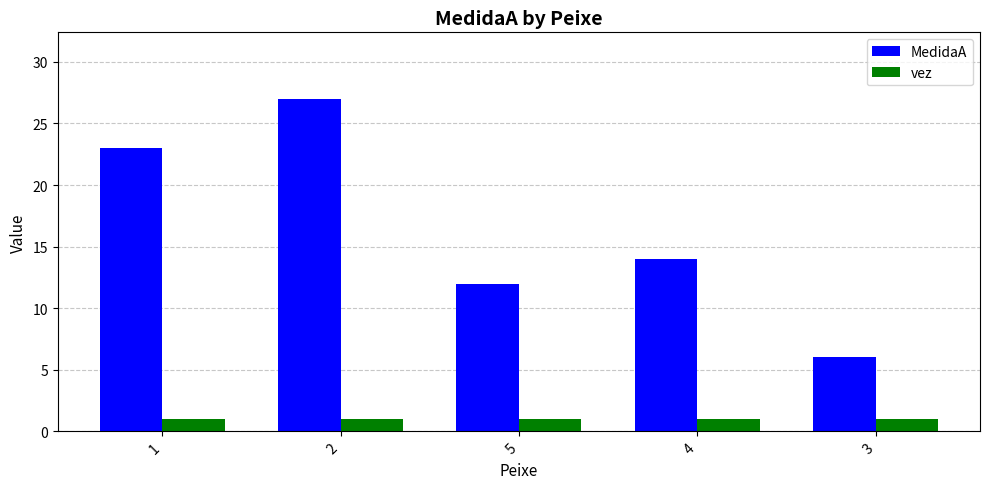

Reading left to right, extract all data points from this chart.

MedidaA: 23	27	12	14	6
vez: 1	1	1	1	1